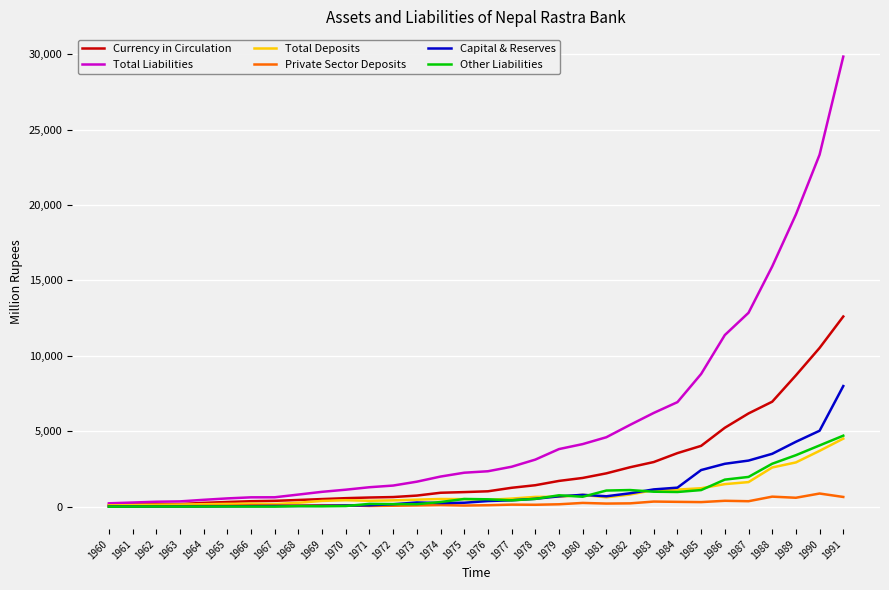

The value of Other Liabilities at 1989 is 1769.9. True or false?

False